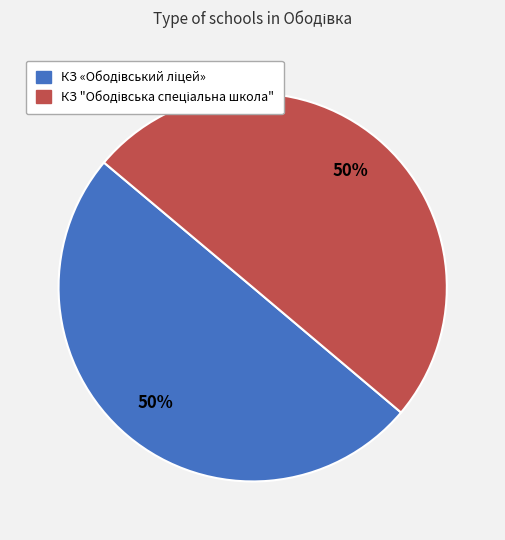

To the nearest percent, what is the average slice percentage?

50%